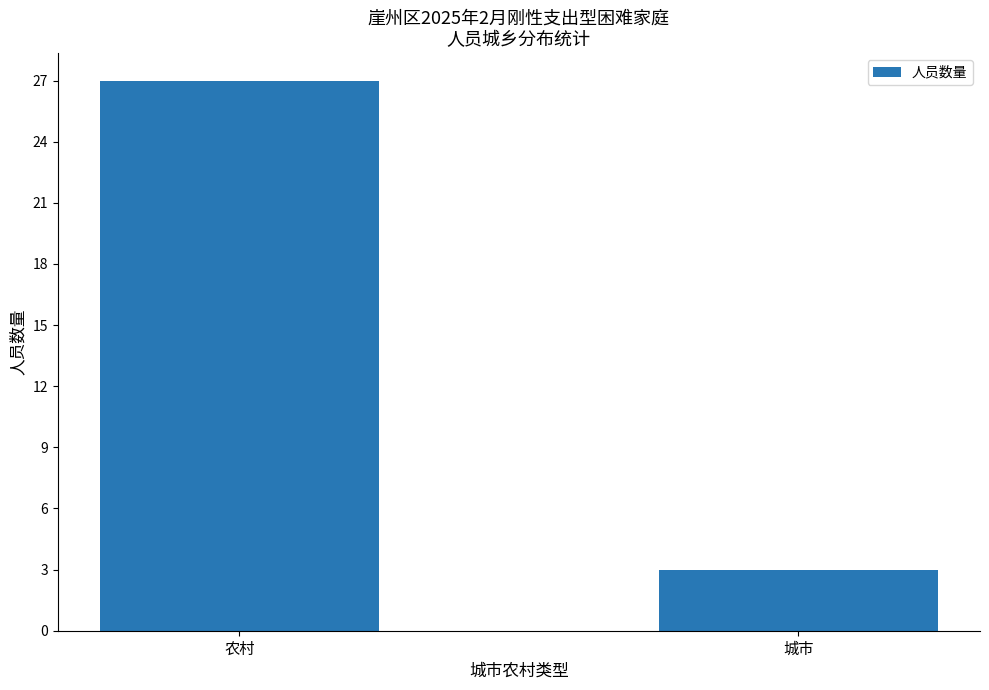

What is the greatest value displayed?

27